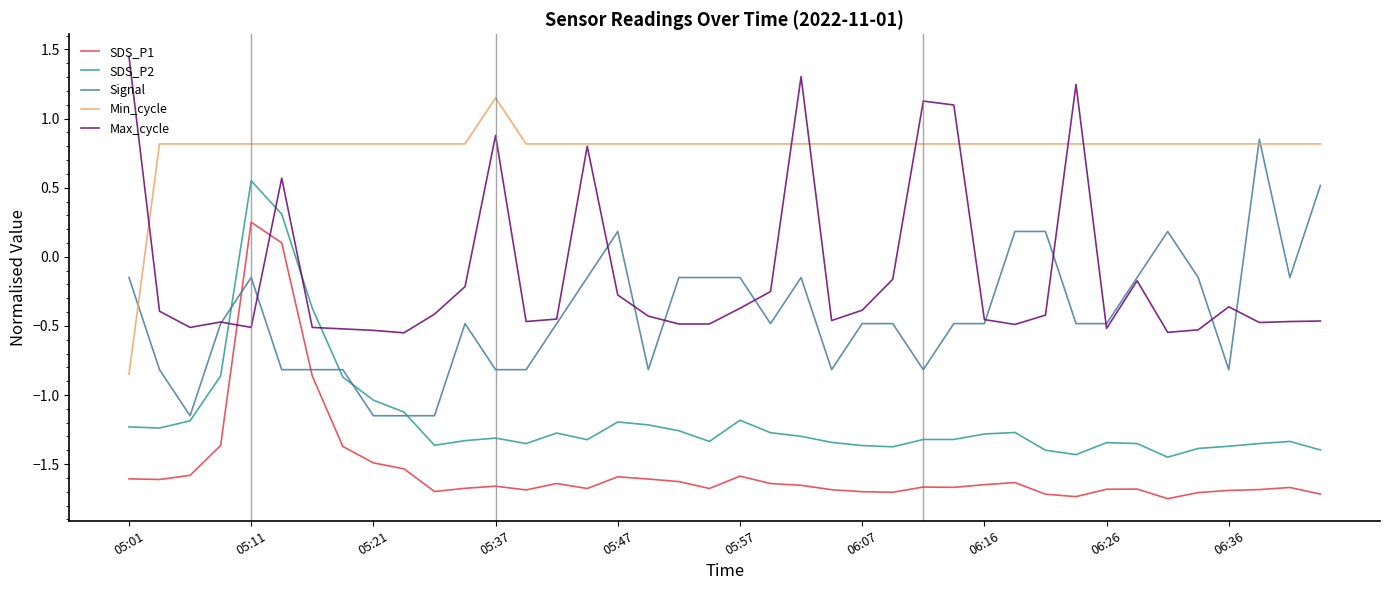

How many values in the SDS_P1 series exceed -1?

3